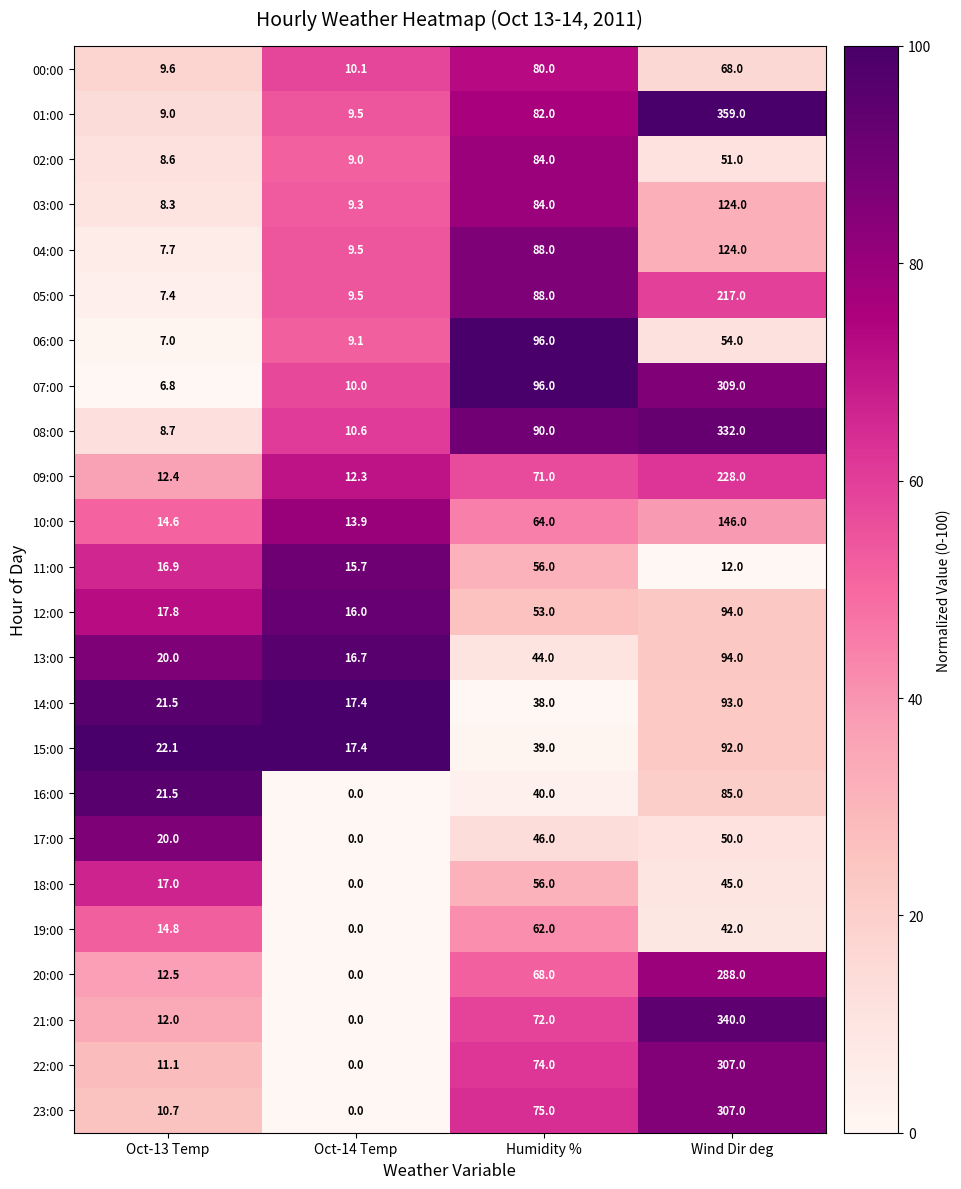

List the labels in order of 09:00 value, smallest first.

Oct-14 Temp, Oct-13 Temp, Humidity %, Wind Dir deg